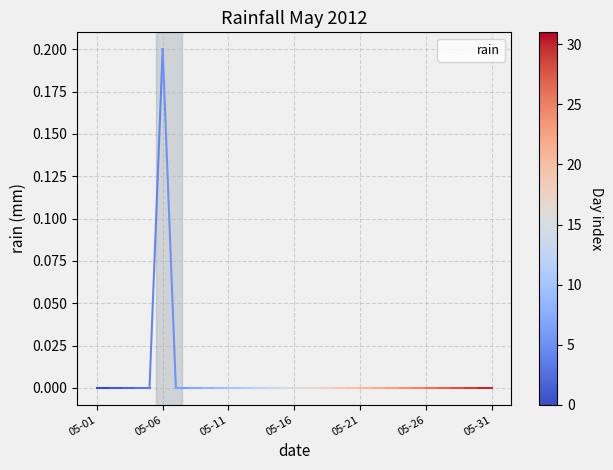

Which label corresponds to the smallest value in the chart?

05-01